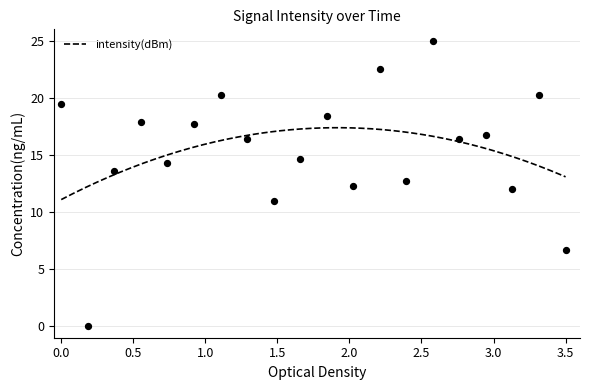

What is the minimum value for intensity(dBm)?

11.1